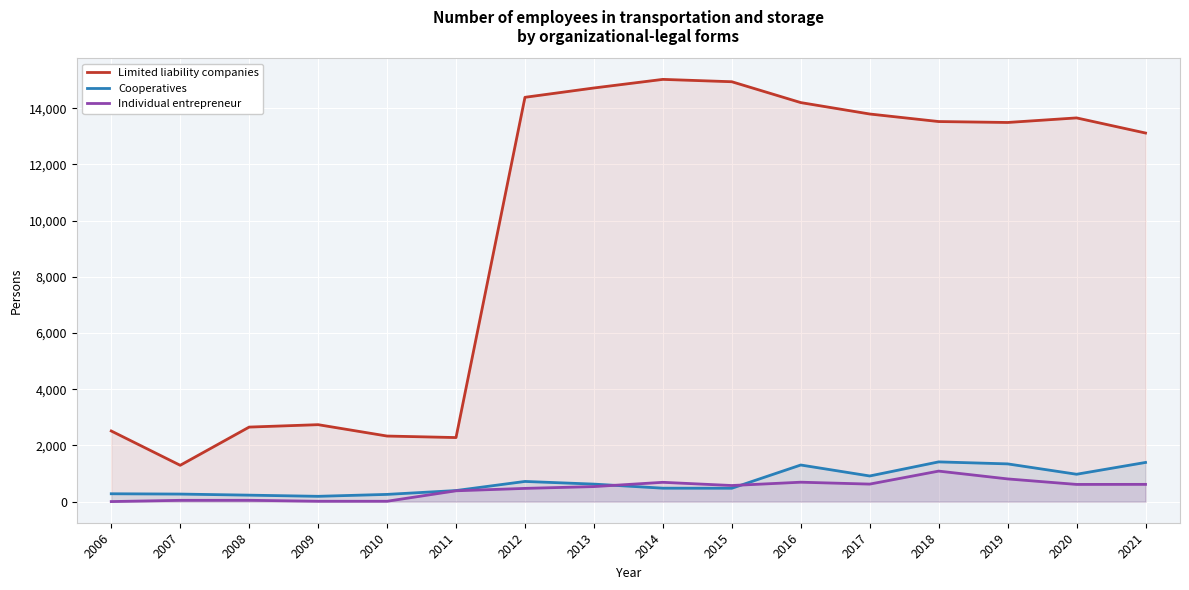

What is the value of the Individual entrepreneur point at the 14th from the left?

808.0